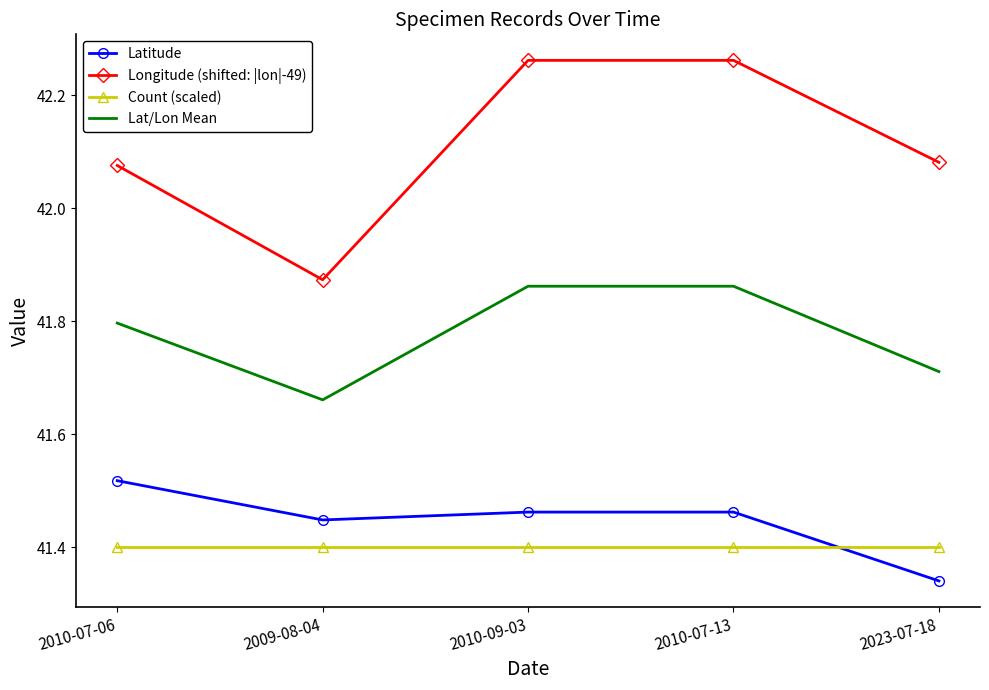

Which category has the lowest value in the Longitude (shifted: |lon|-49) series?

2009-08-04